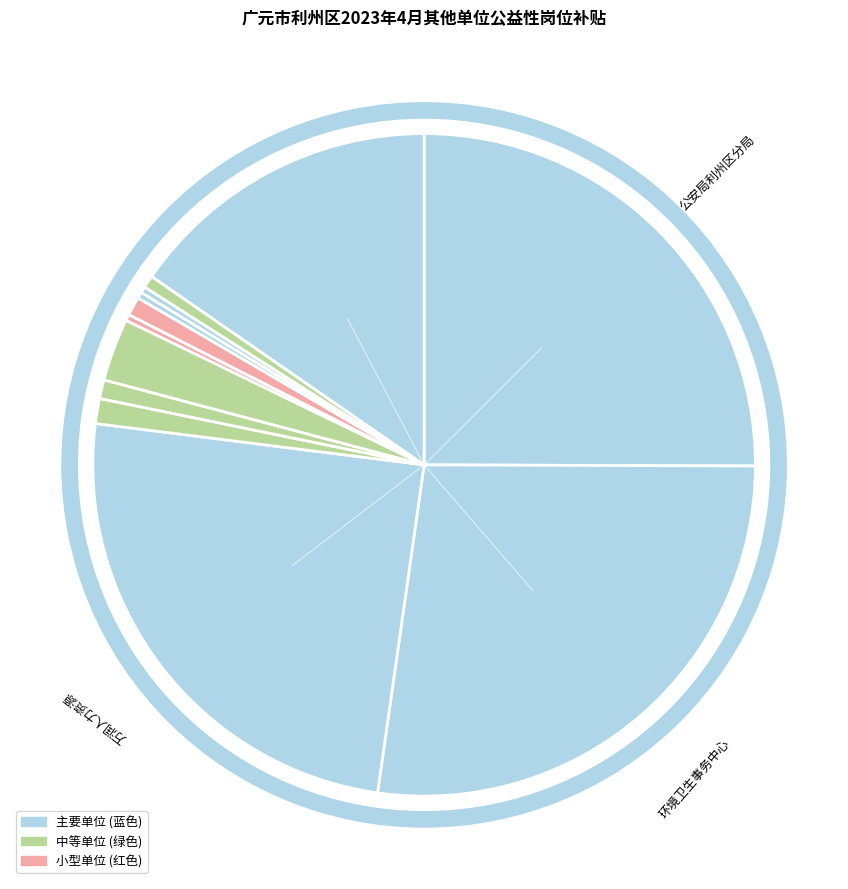

Which category has the smallest portion of the pie?

广元市利州区乡村振兴局